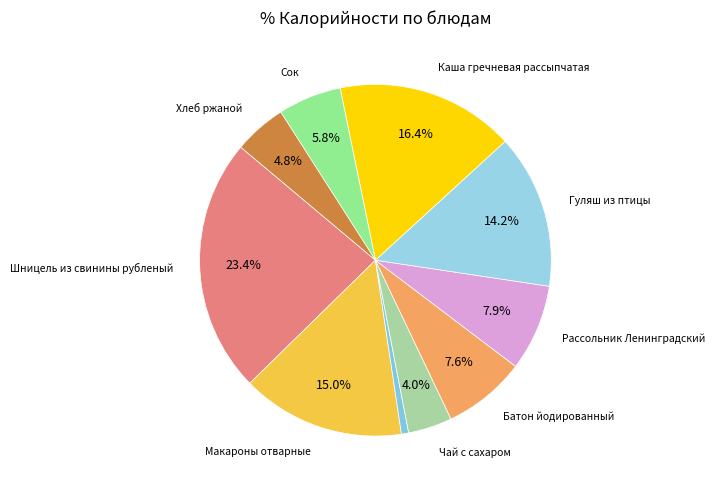

How many segments does this pie chart have?

10